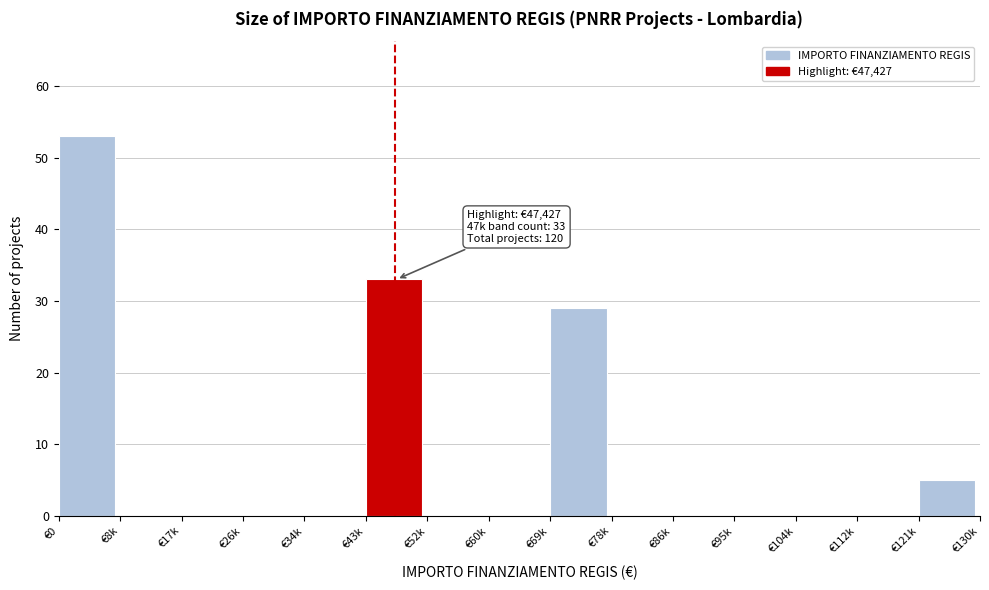

Reading left to right, extract all data points from this chart.

€0=53	€8k=0	€17k=0	€26k=0	€34k=0	€43k=33	€52k=0	€60k=0	€69k=29	€78k=0	€86k=0	€95k=0	€104k=0	€112k=0	€121k=5